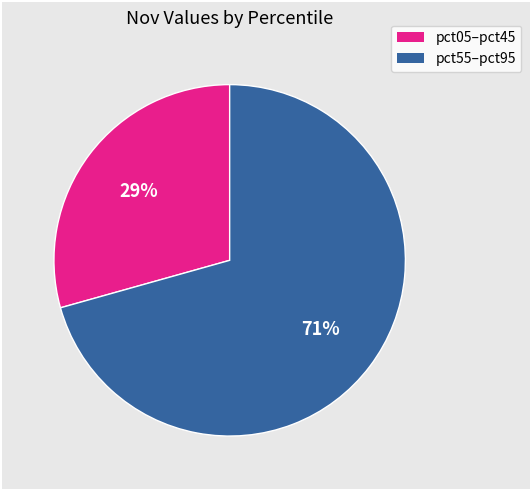

Is there any slice that represents more than half of the pie?

Yes